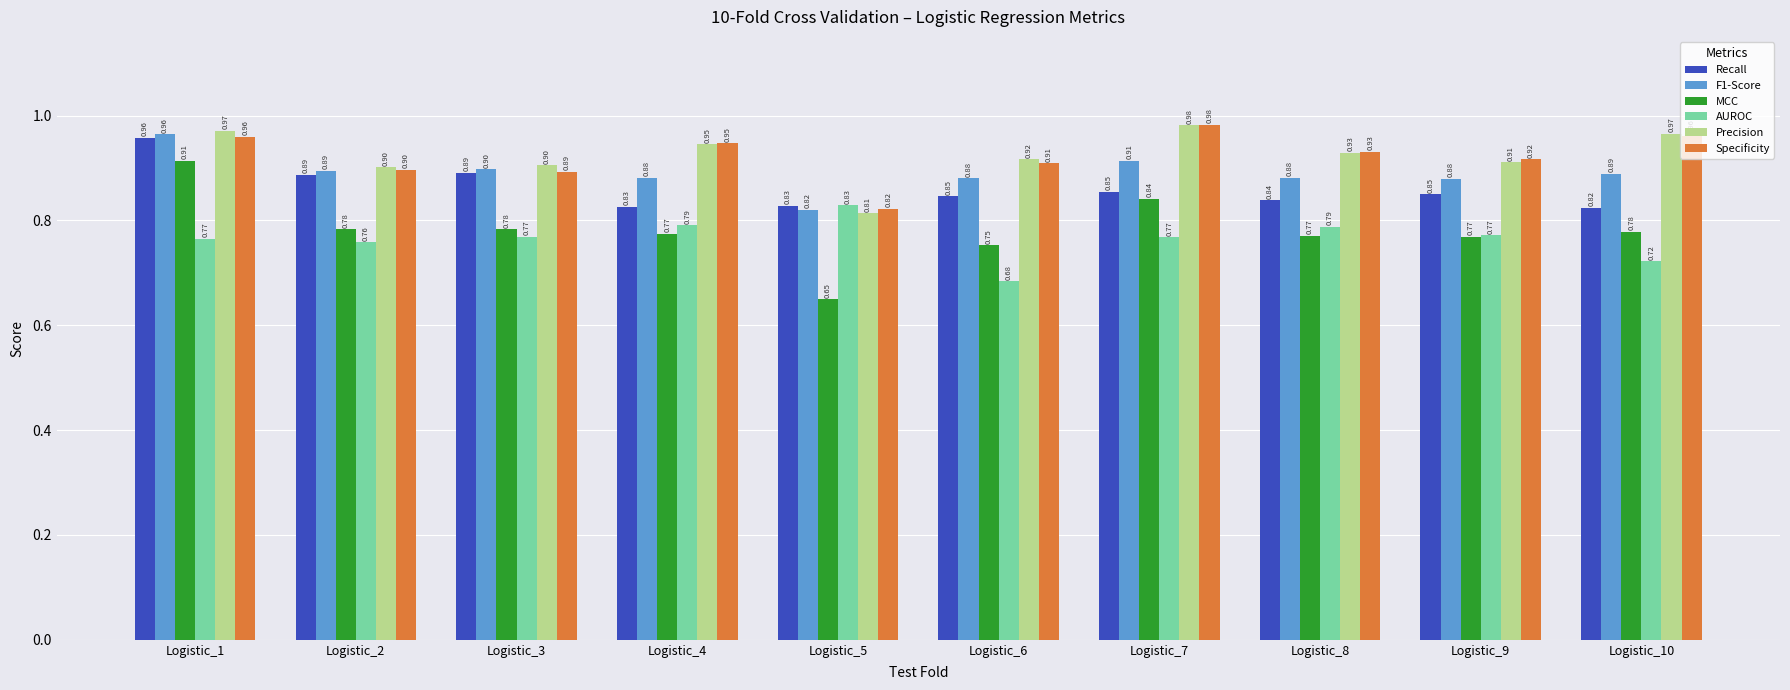

True or false: Recall has a value of 0.9 at Logistic_3.

True